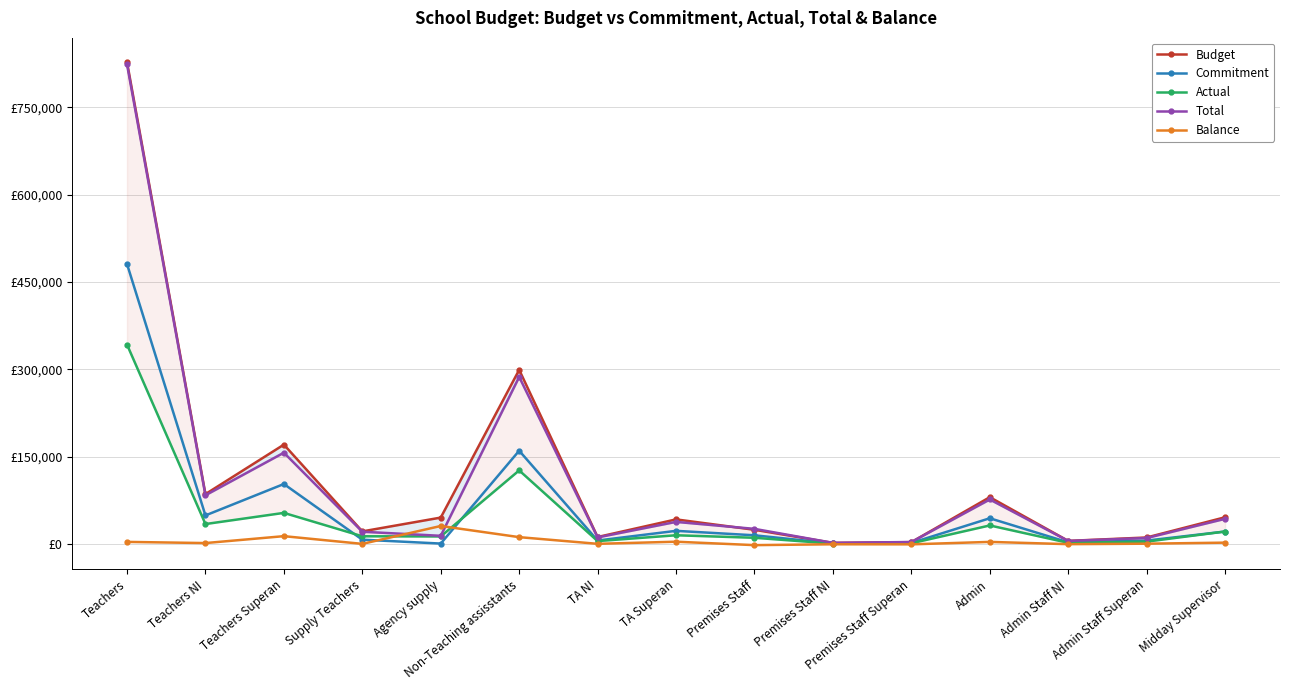

At which label is Balance closest to 14851?

Teachers Superan